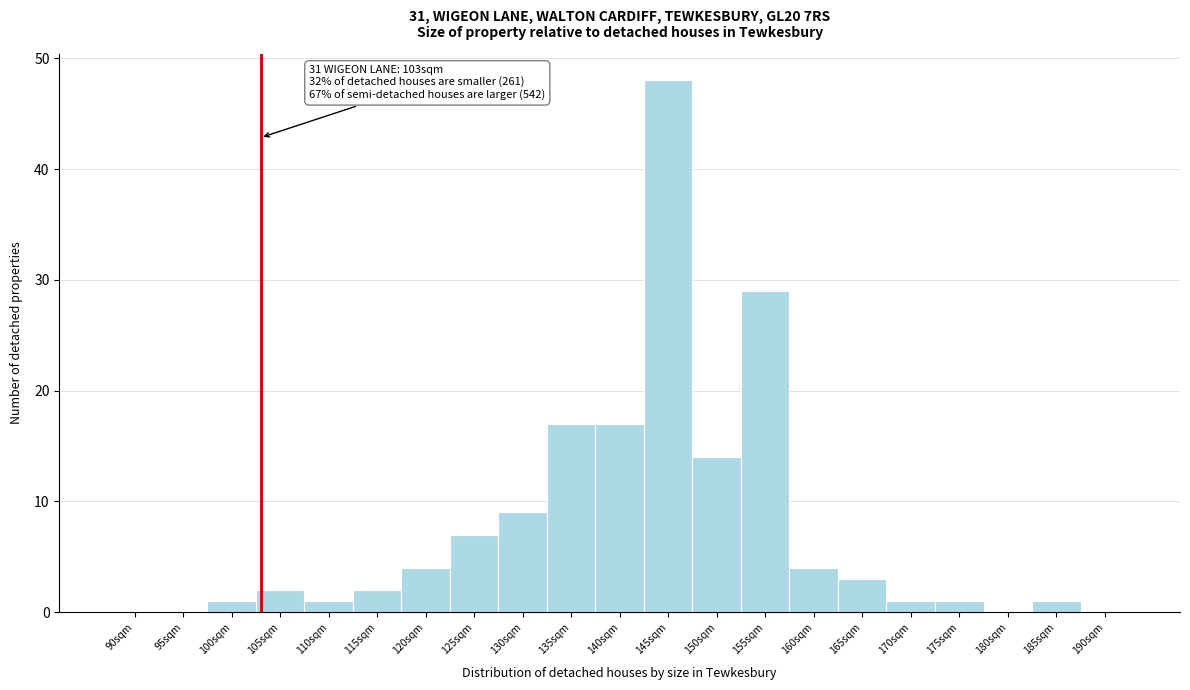

Reading left to right, extract all data points from this chart.

90sqm=0	95sqm=0	100sqm=1	105sqm=2	110sqm=1	115sqm=2	120sqm=4	125sqm=7	130sqm=9	135sqm=17	140sqm=17	145sqm=48	150sqm=14	155sqm=29	160sqm=4	165sqm=3	170sqm=1	175sqm=1	180sqm=0	185sqm=1	190sqm=0